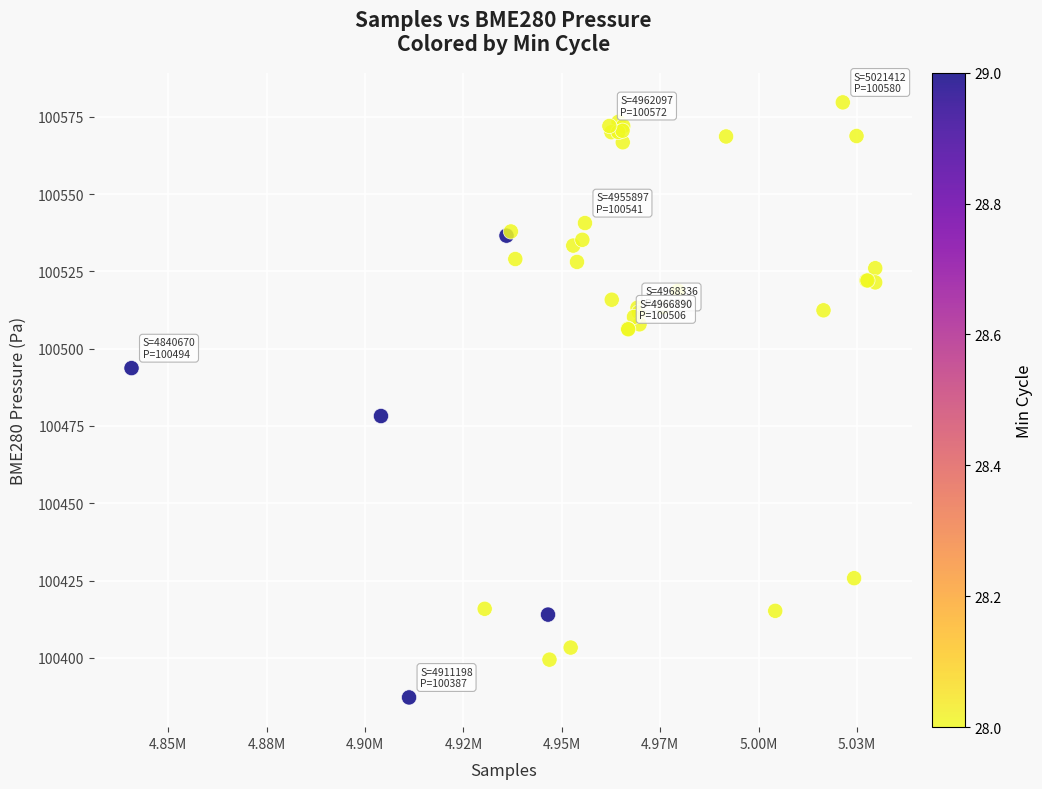

What Y value in the scatter plot is closest to 100483?

100478.2